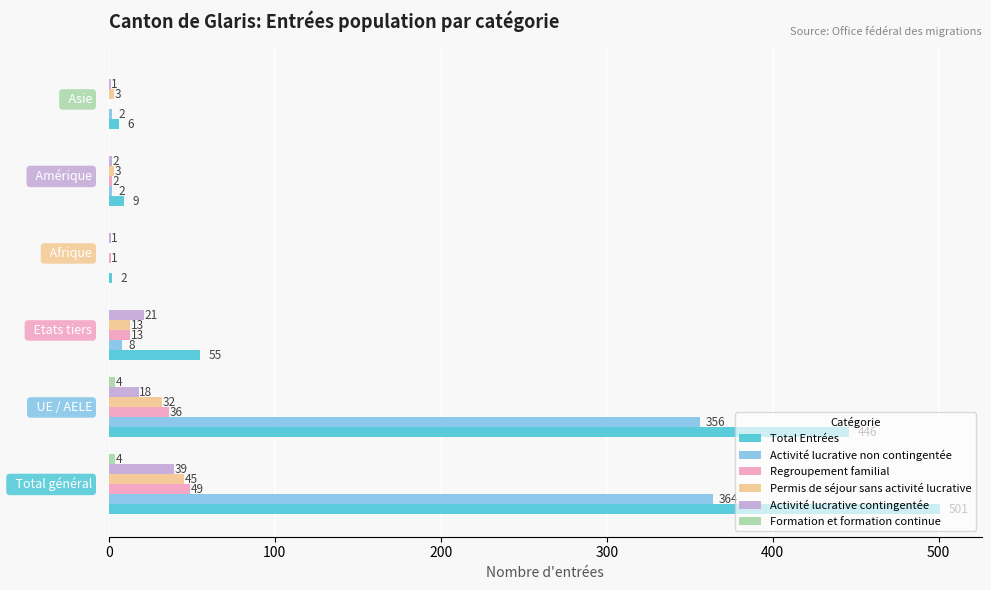

How many values in Permis de séjour sans activité lucrative are above zero?

5